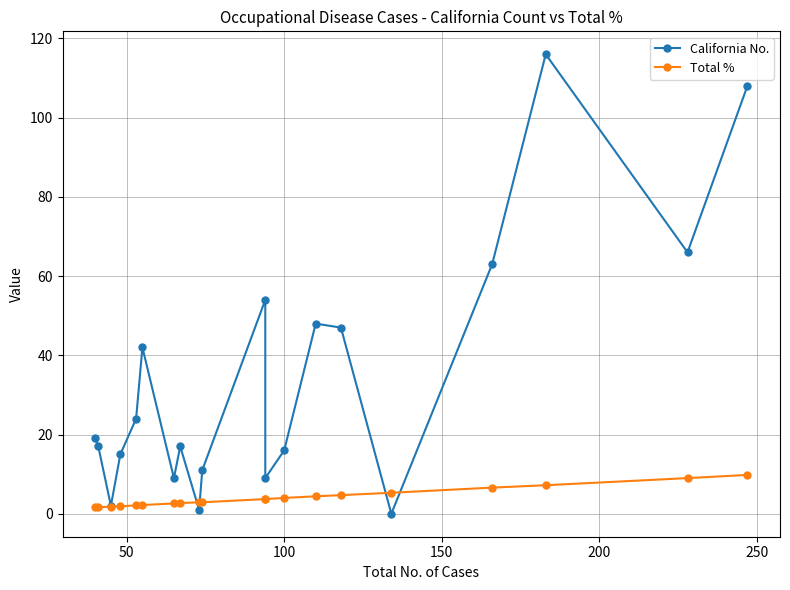

True or false: Total % and California No. intersect in this chart.

True